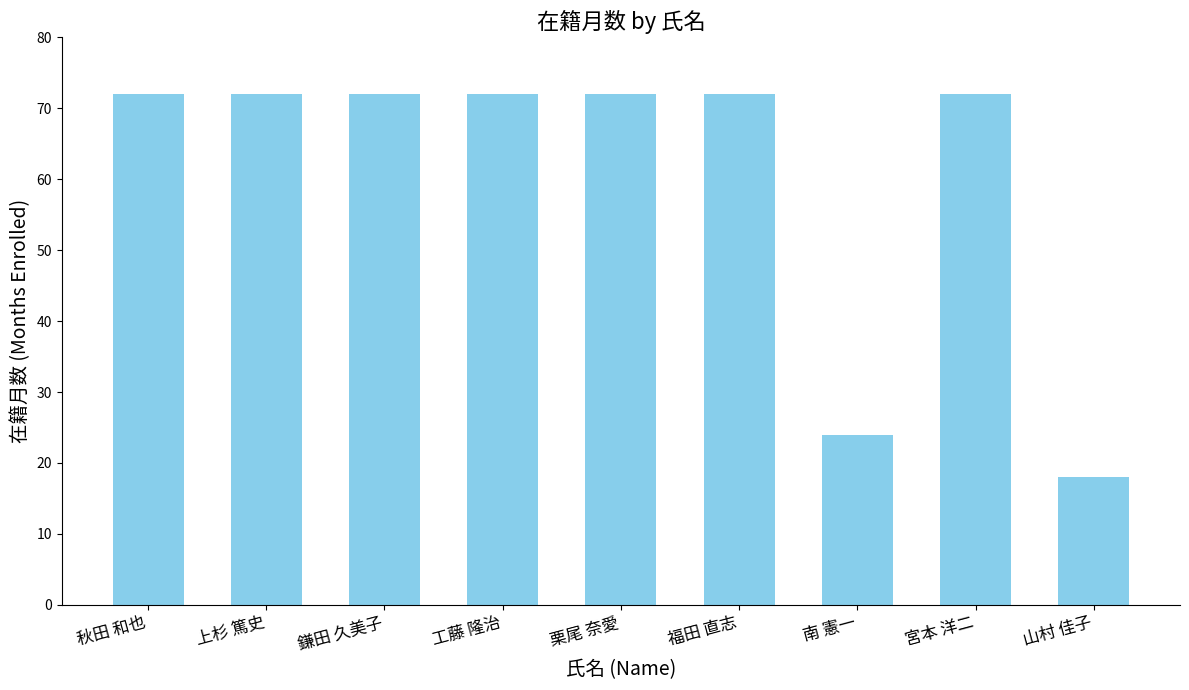

Approximately how many times larger is the value at 秋田 和也 compared to 上杉 篤史?

1.0